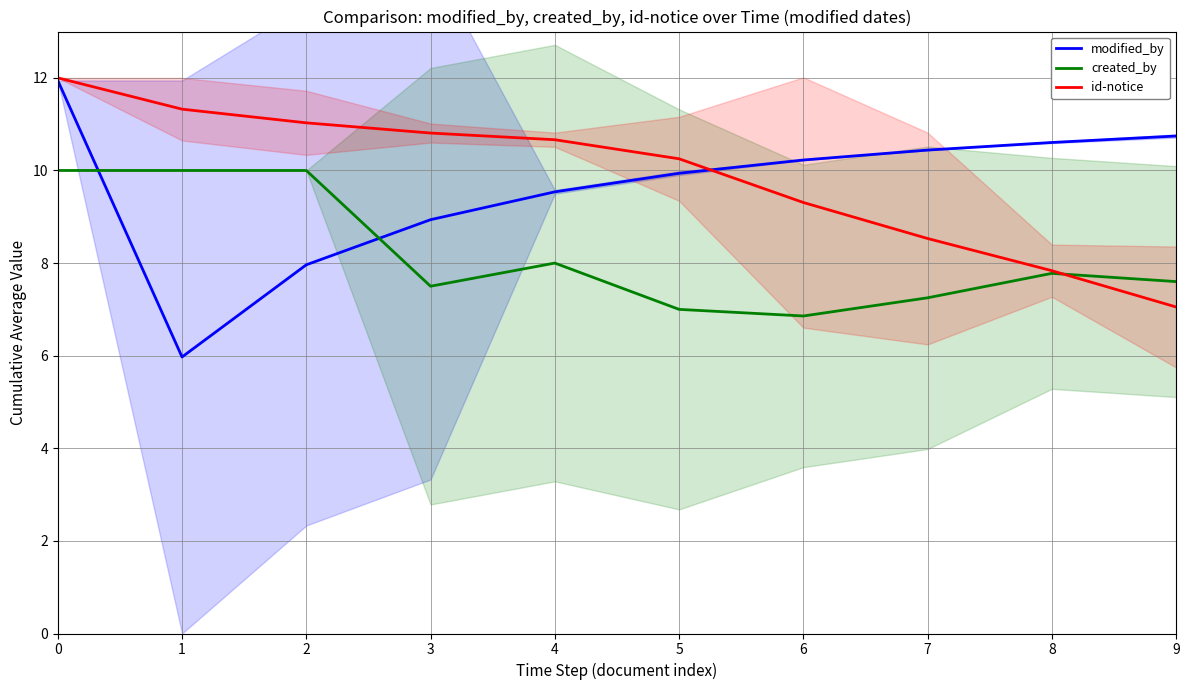

At which category does the chart reach its minimum across all series?

1